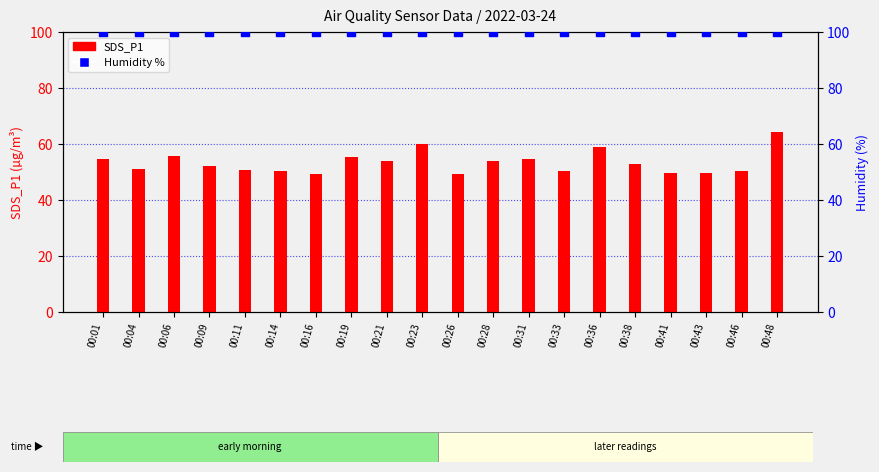

Which series reaches the maximum Y coordinate?

Humidity %